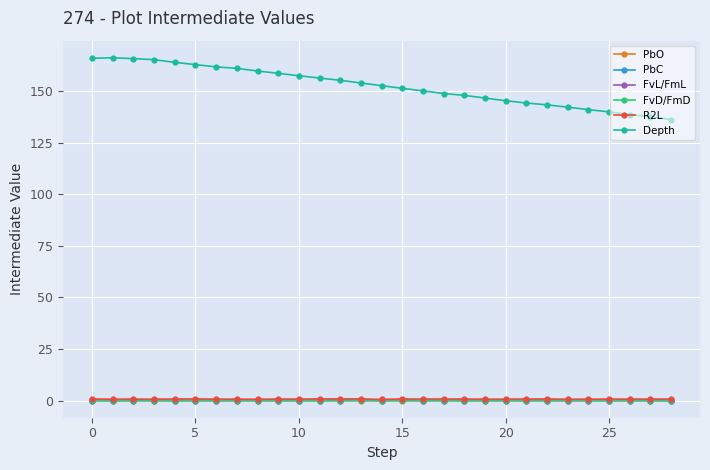

What is the value of the Depth point at the 5th from the left?

163.9